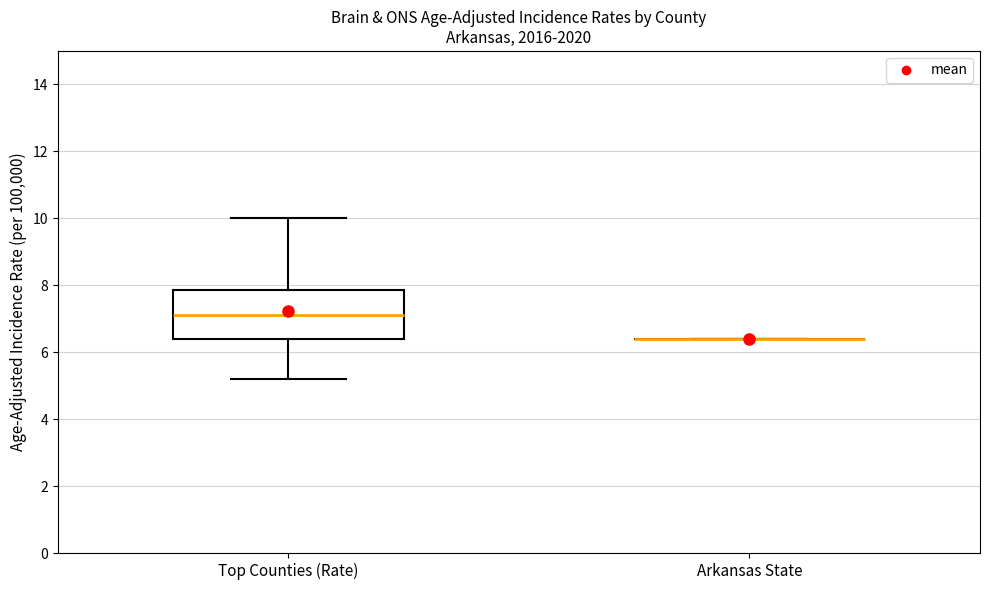

Where does the median line of the box for Top Counties (Rate) sit on the y-axis? The values are not printed on the chart, so give them approximately, as read against the axis.

7.2